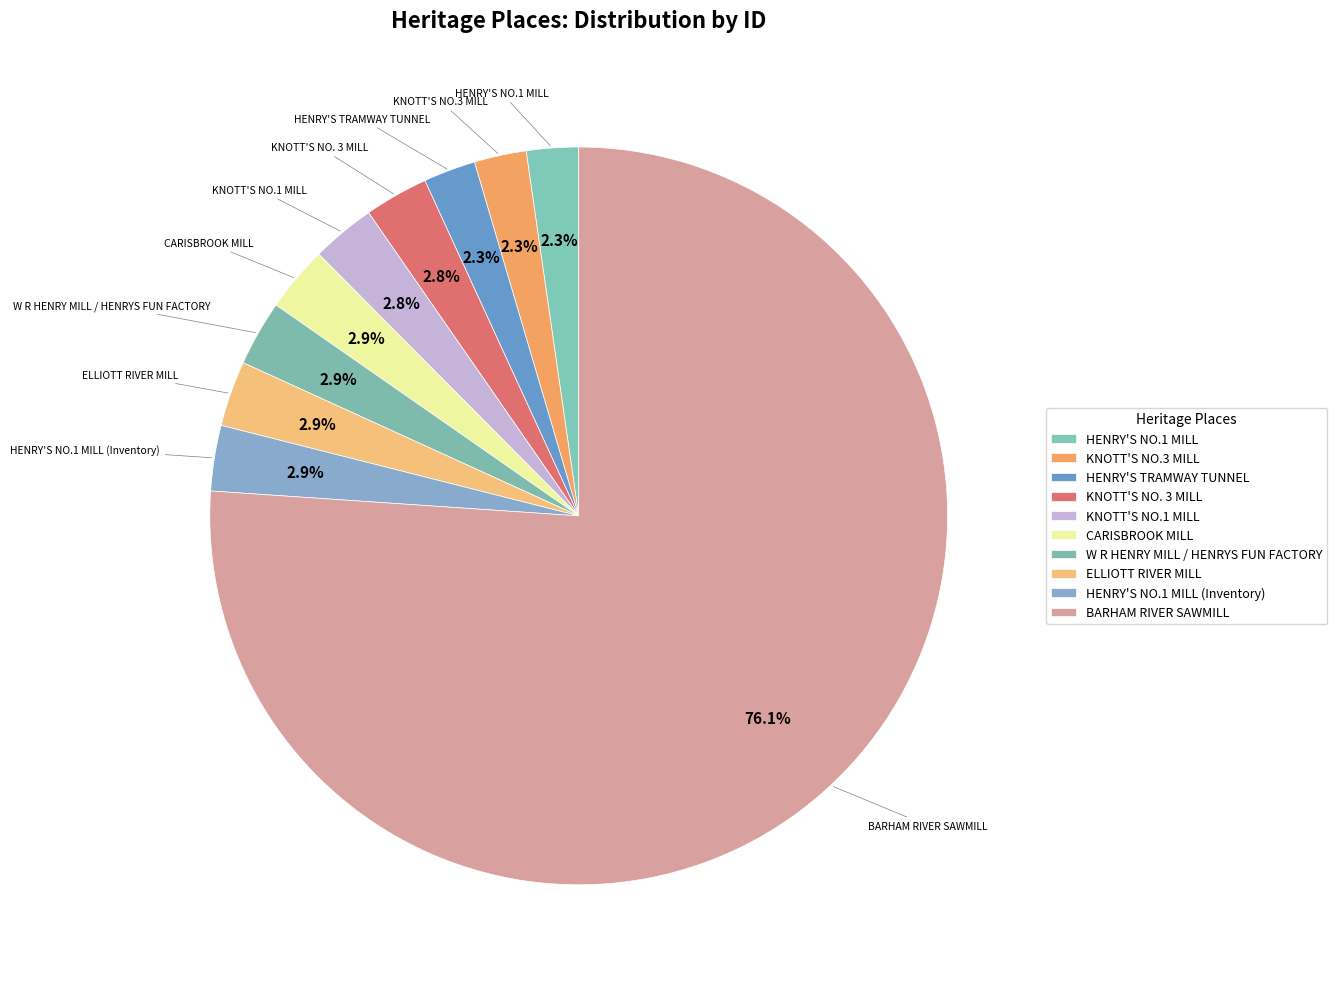

What percentage is the W R HENRY MILL / HENRYS FUN FACTORY slice, to the nearest percent?

3%